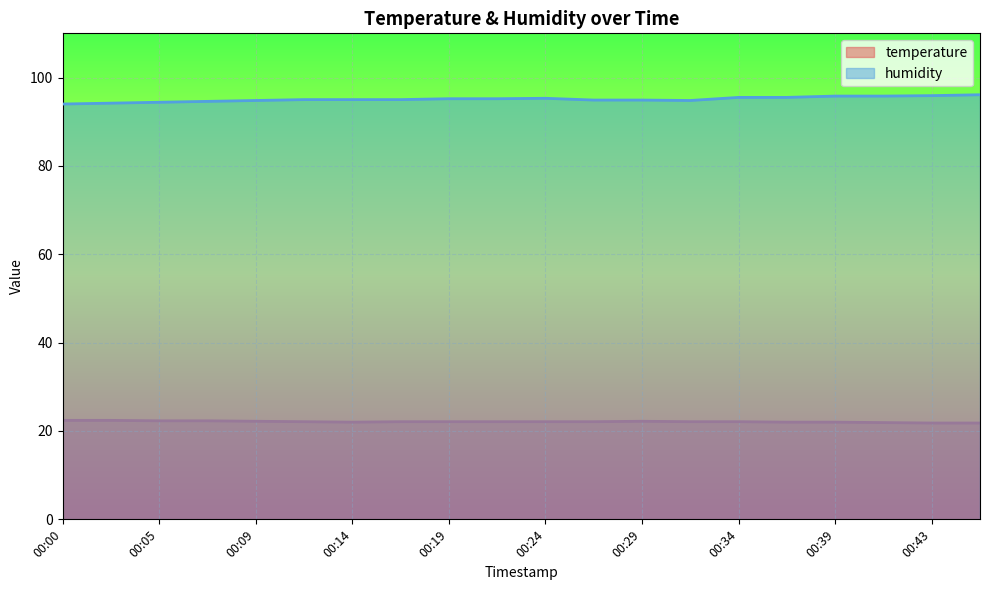

What is the difference between the temperature values at 00:07 and 00:39?

0.3